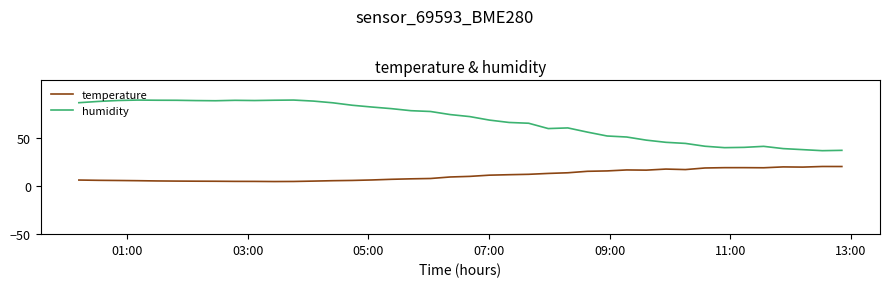

What is the smallest value displayed?

4.7